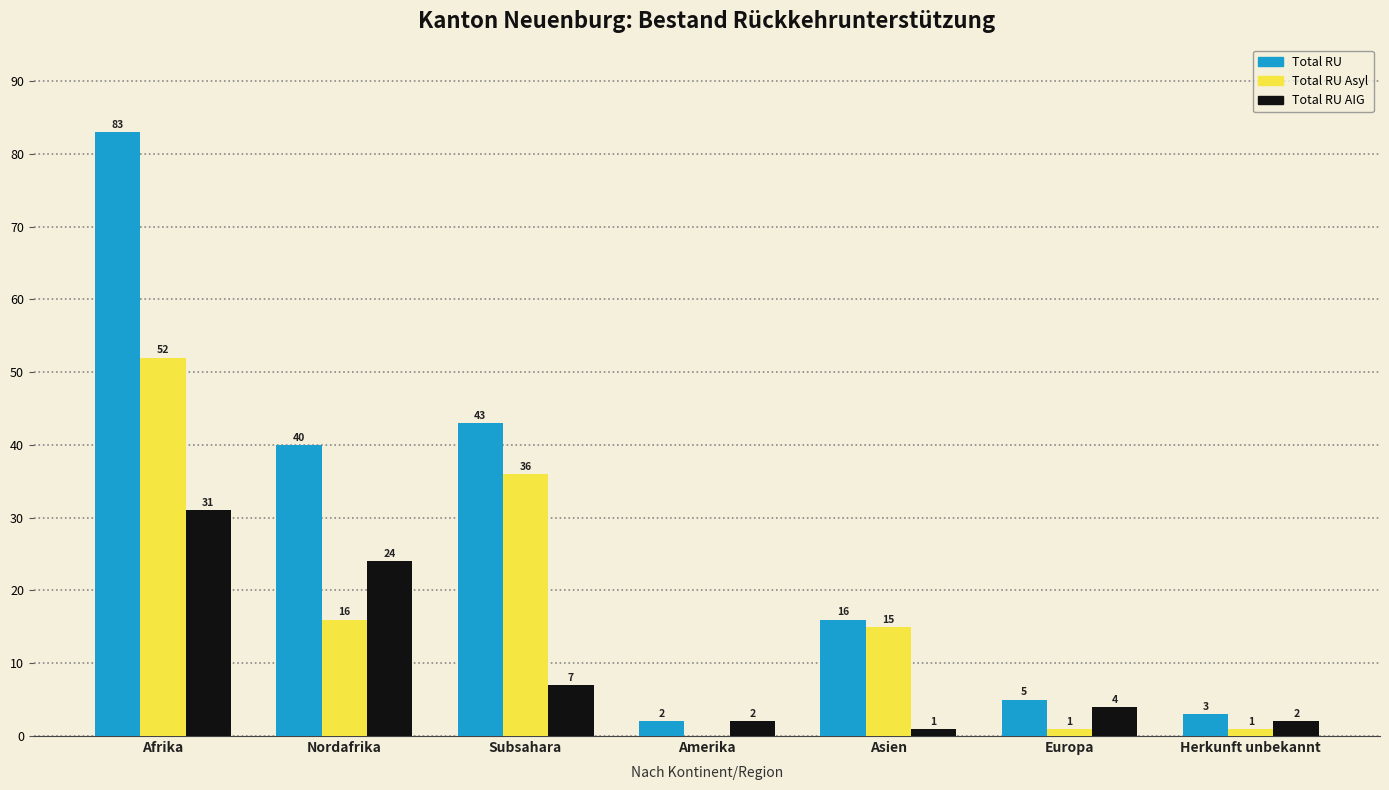

Which category has the highest value across all series?

Afrika